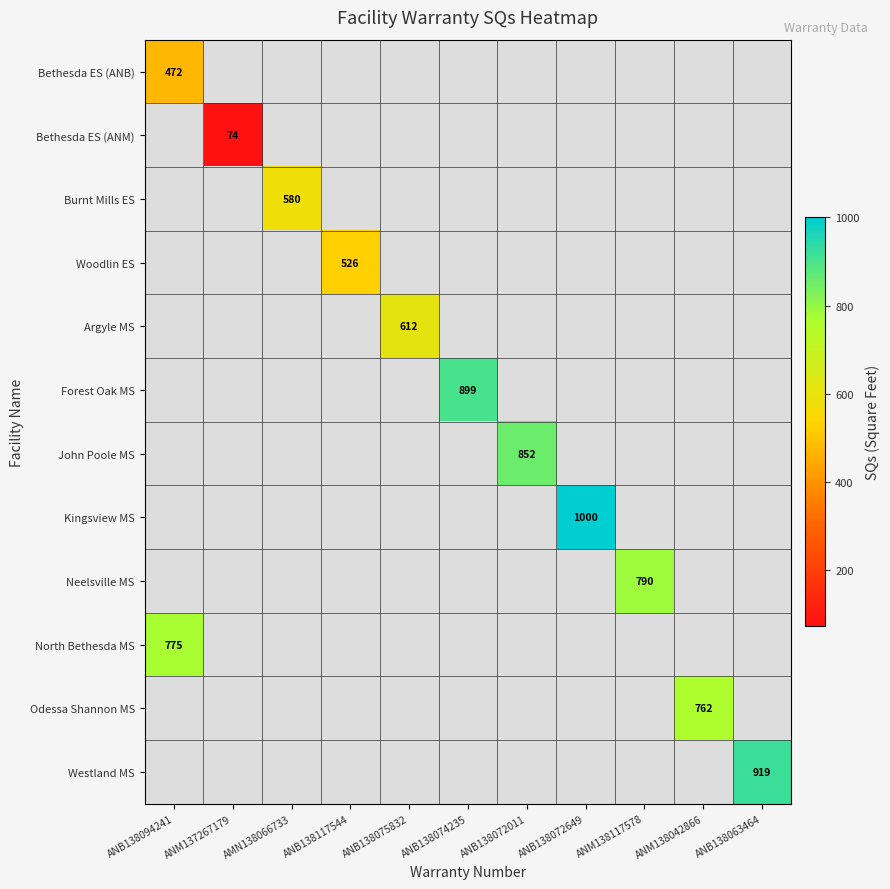

At how many categories does at least one series exceed 383?

10